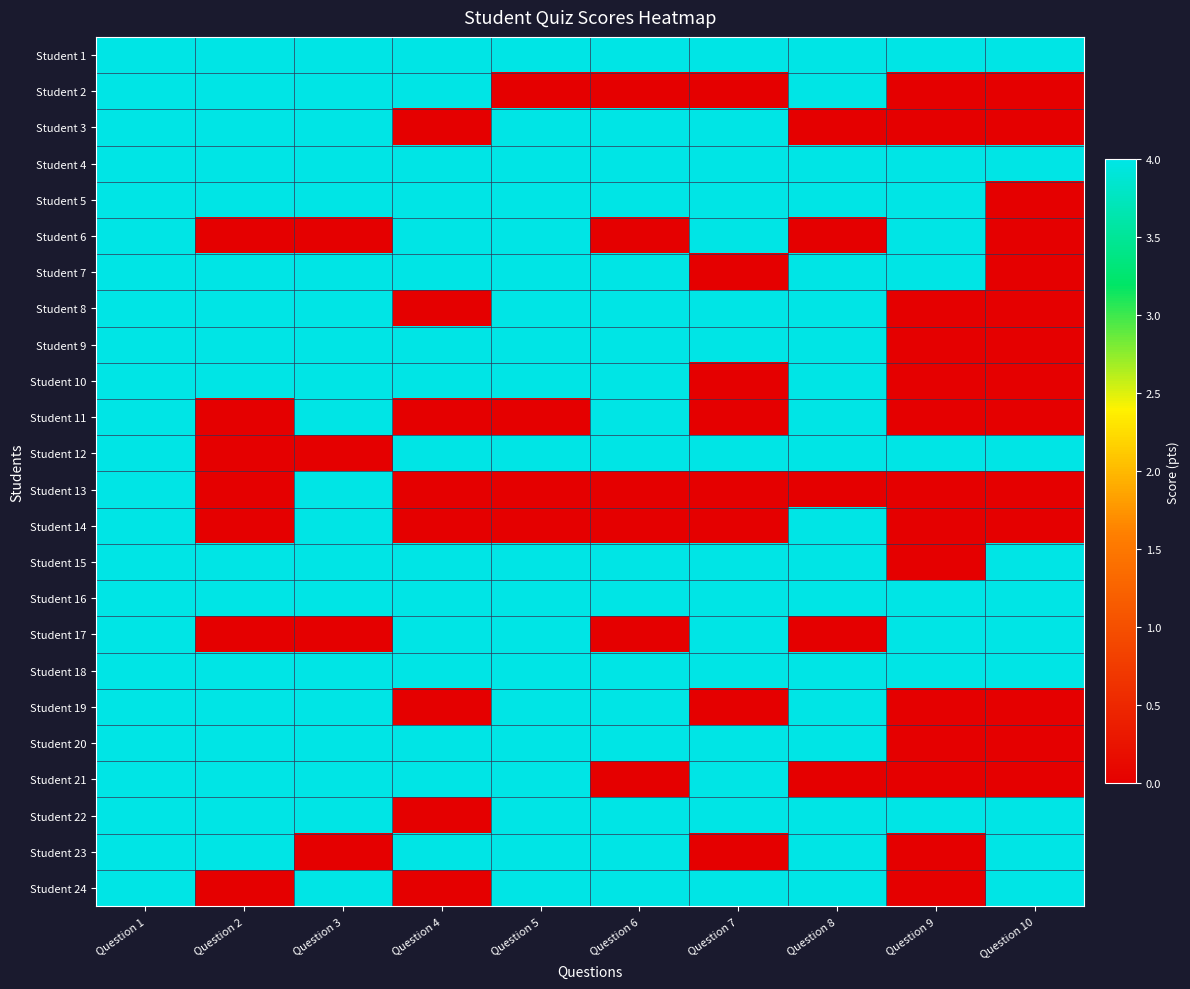

At Question 5, list the series in order from smallest to largest.

Student 2, Student 11, Student 13, Student 14, Student 1, Student 3, Student 4, Student 5, Student 6, Student 7, Student 8, Student 9, Student 10, Student 12, Student 15, Student 16, Student 17, Student 18, Student 19, Student 20, Student 21, Student 22, Student 23, Student 24